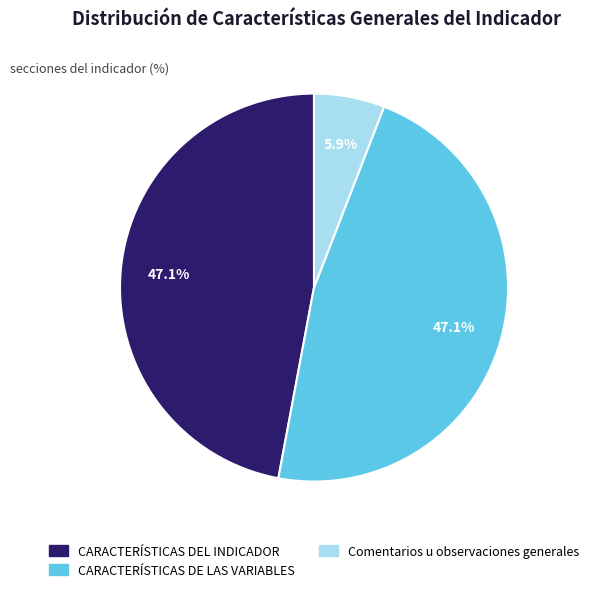

Does any single category account for the majority?

No